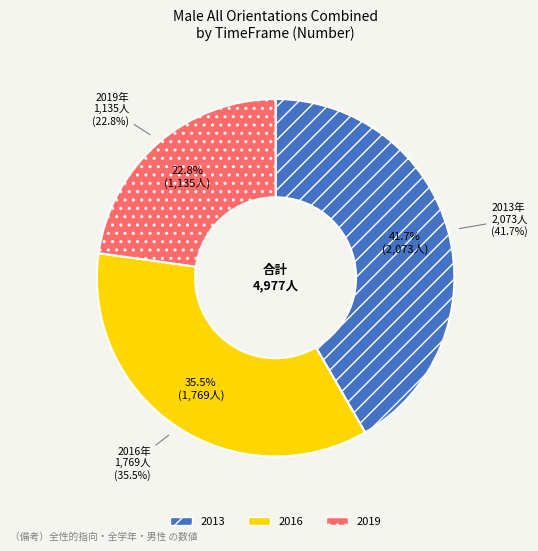

What is the smallest slice in the pie chart?

2019